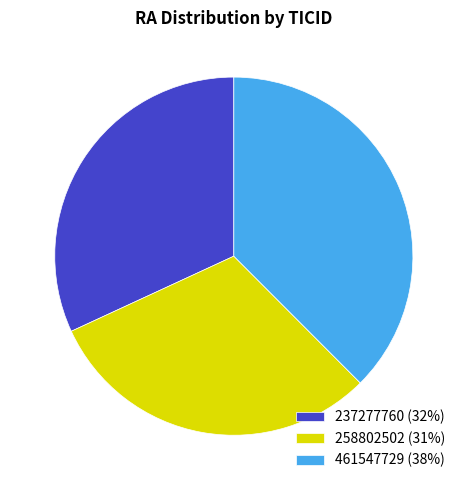

Is 237277760 the majority of the pie?

No